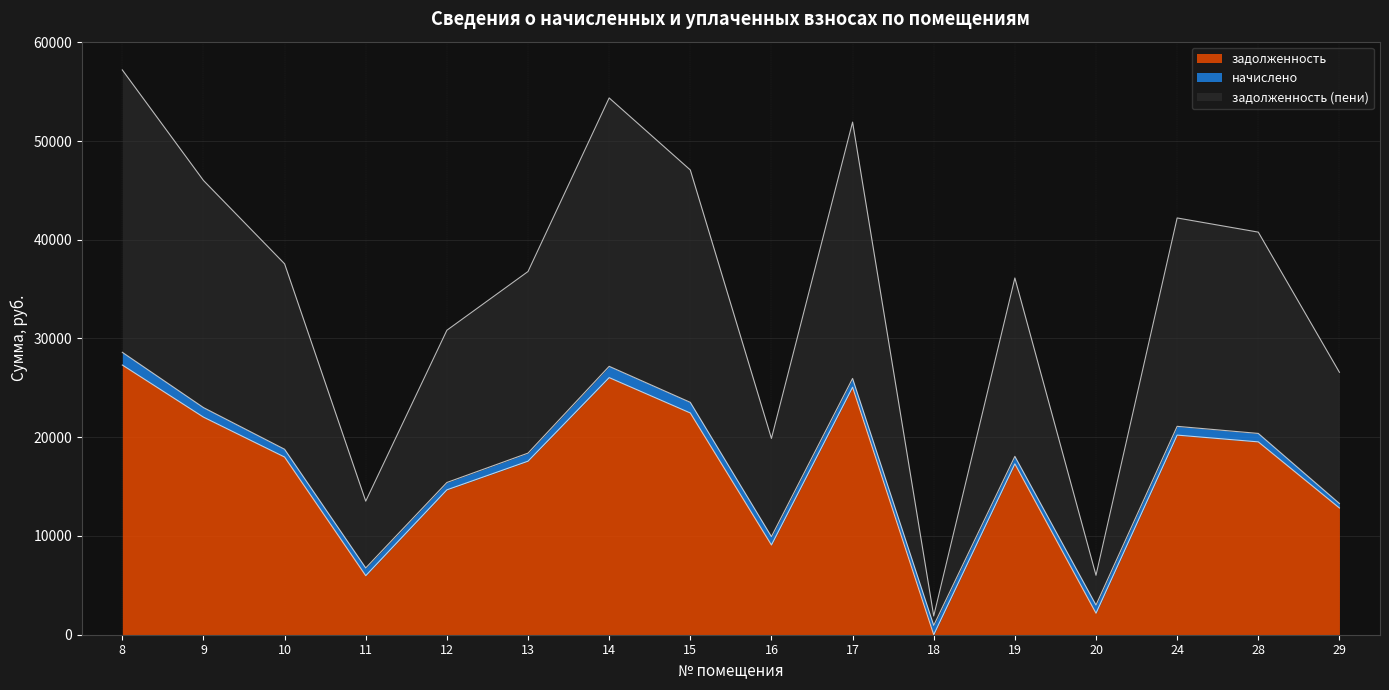

What is the maximum value for задолженность?

27313.3